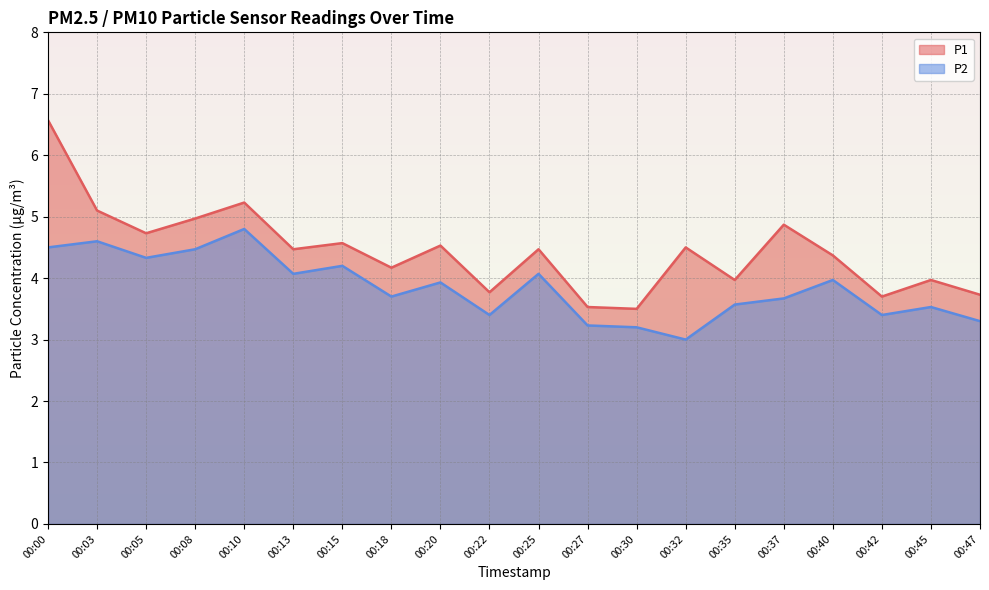

What is the difference between the maximum and second lowest values in the P2 series?

1.6